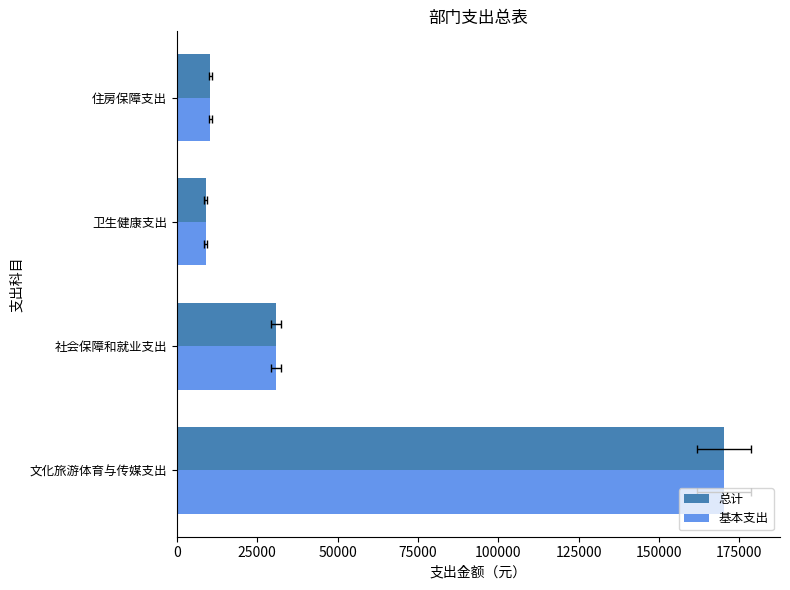

What is the average value of the 总计 series?

55105.6